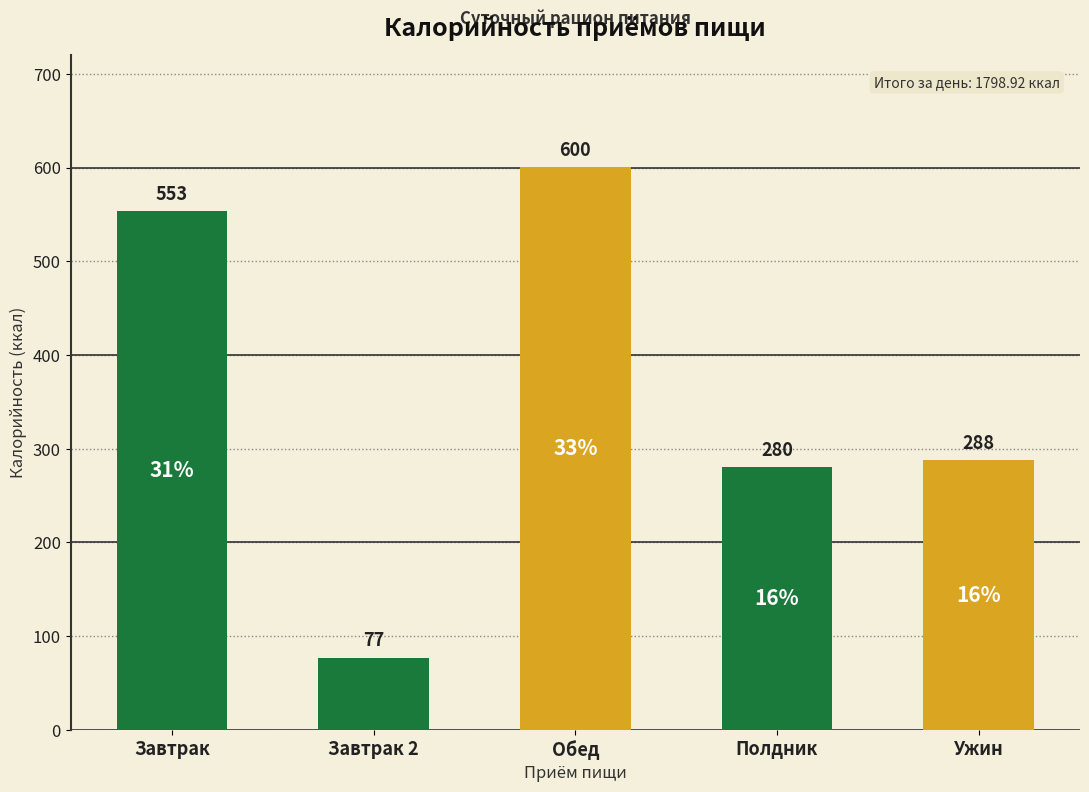

Where is the data nearest to the value 338?

Ужин